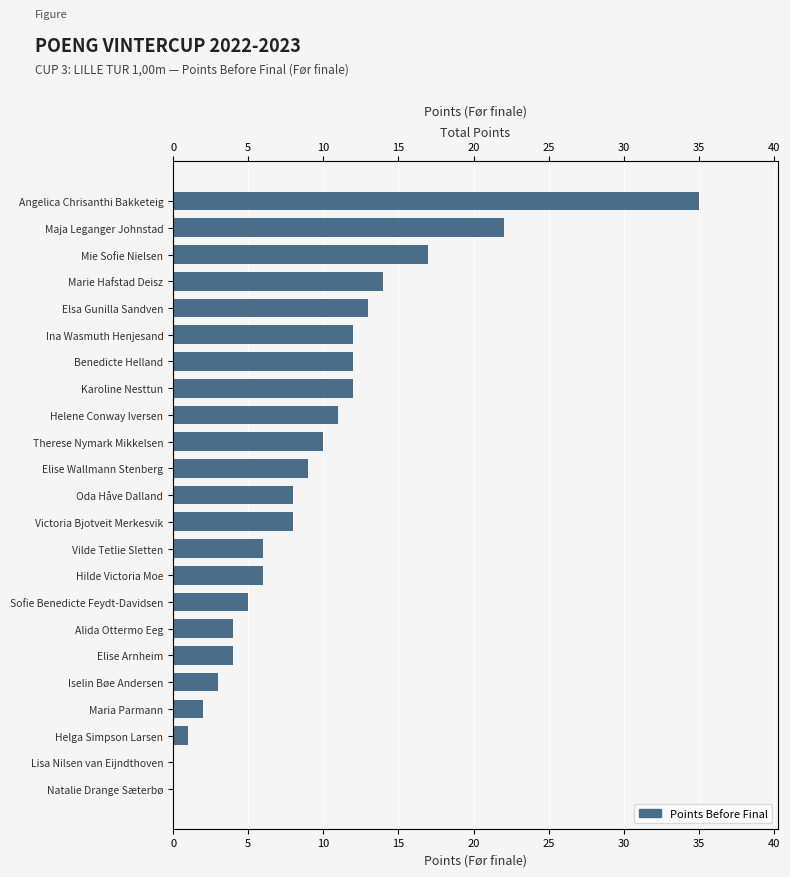

What is the average value?

9